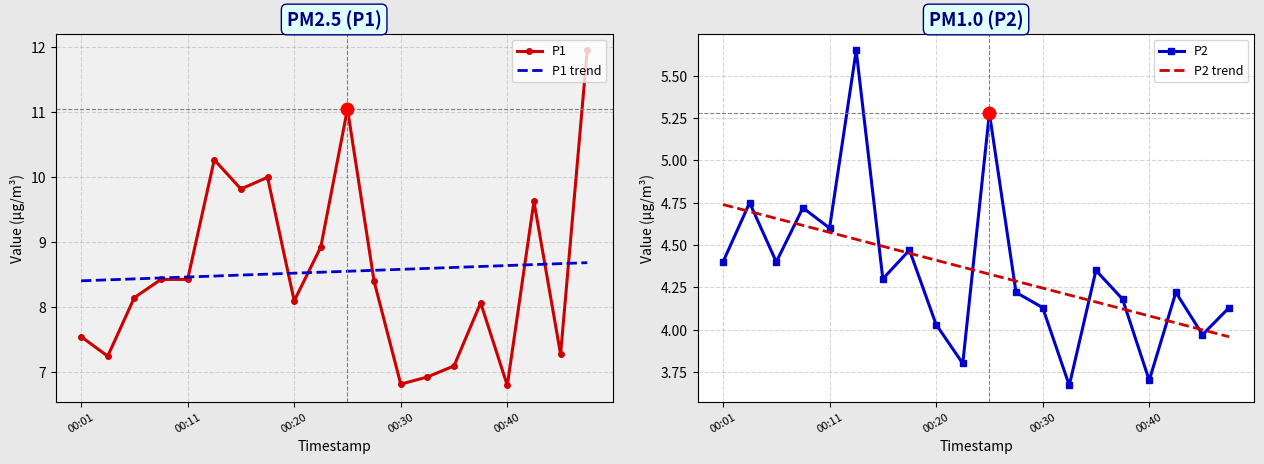

Does the chart have visible grid lines?

Yes